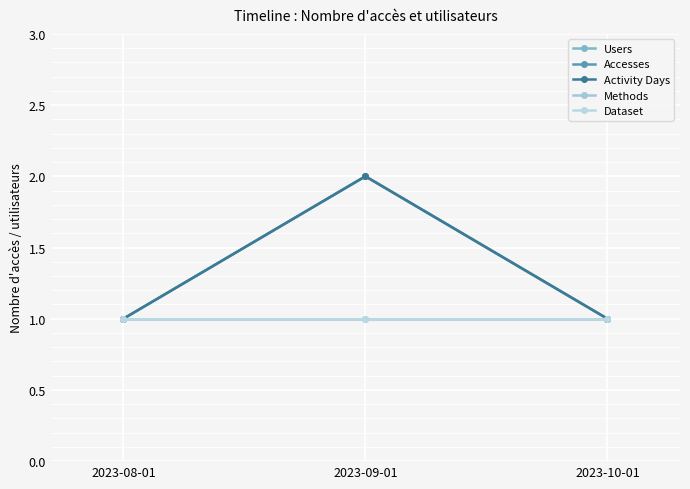

Is this an area chart (filled region under the line)?

No